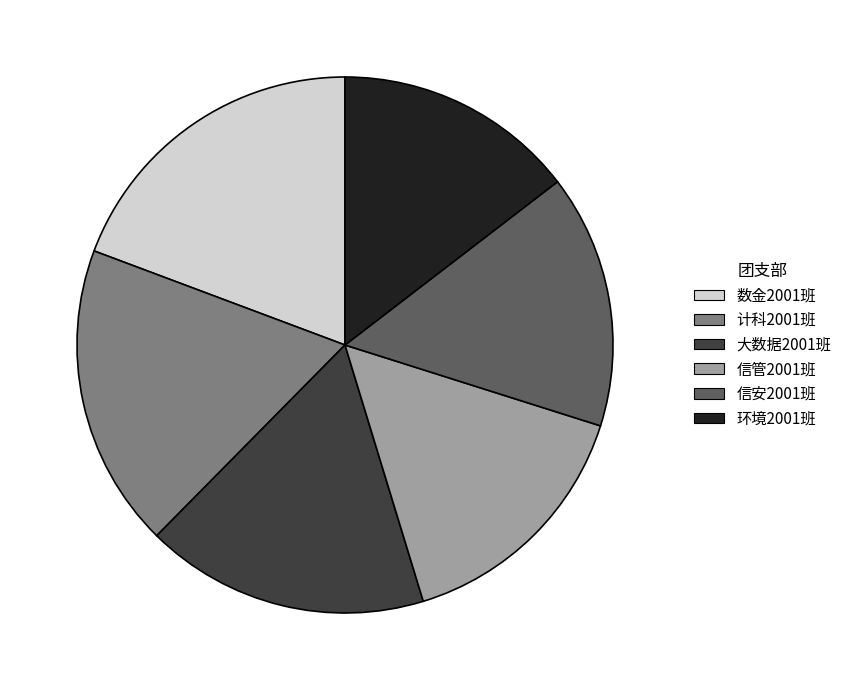

Is there any slice that represents more than half of the pie?

No